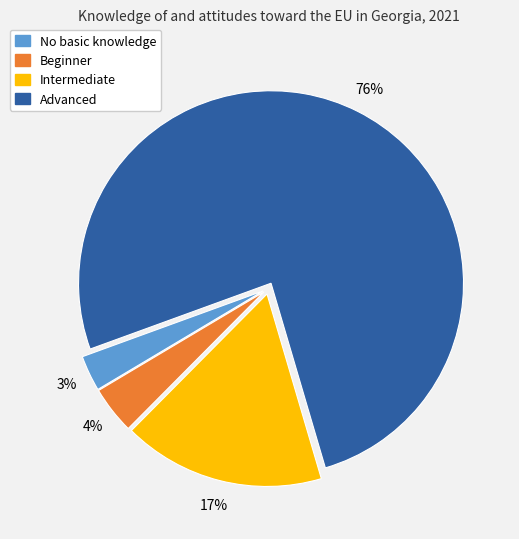

To the nearest percent, what is the combined percentage of Advanced and No basic knowledge?

79%